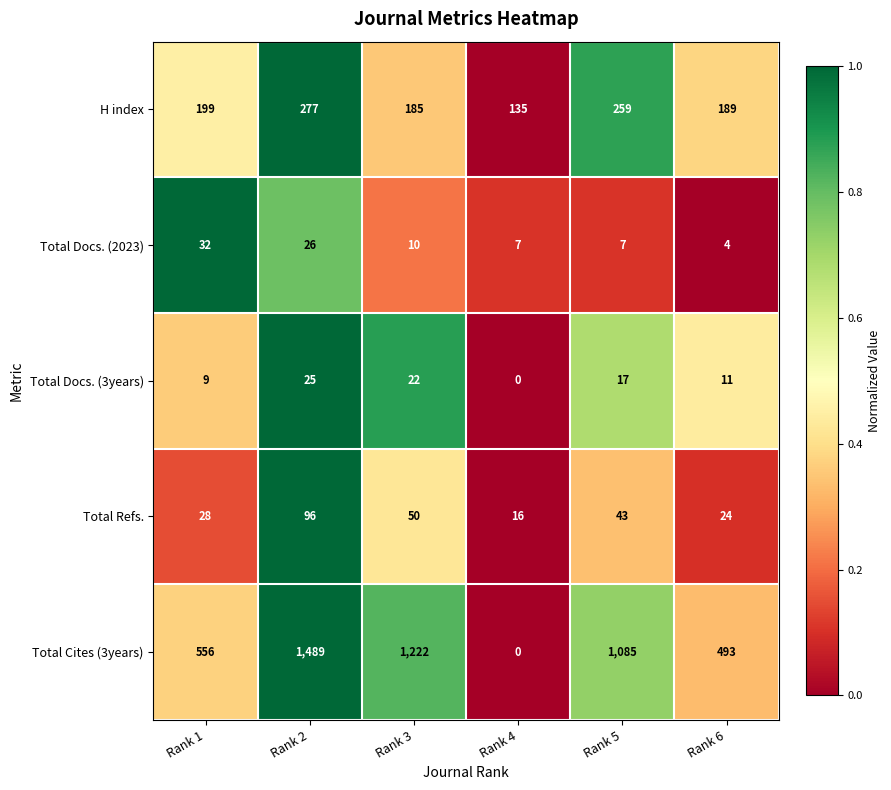

At which label does Total Refs. reach its peak?

Rank 2